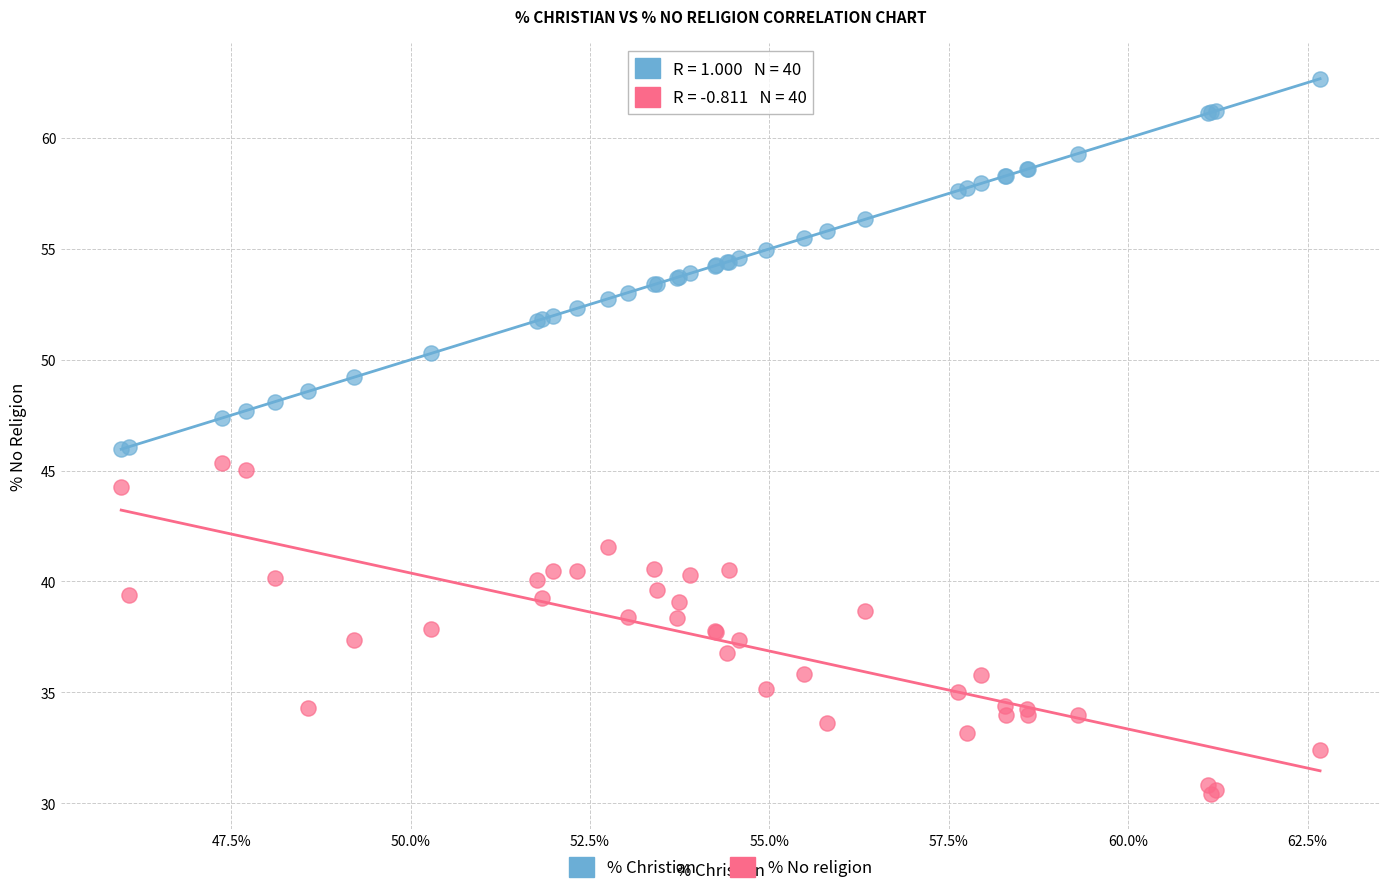

Which series reaches the maximum Y coordinate?

% Christian